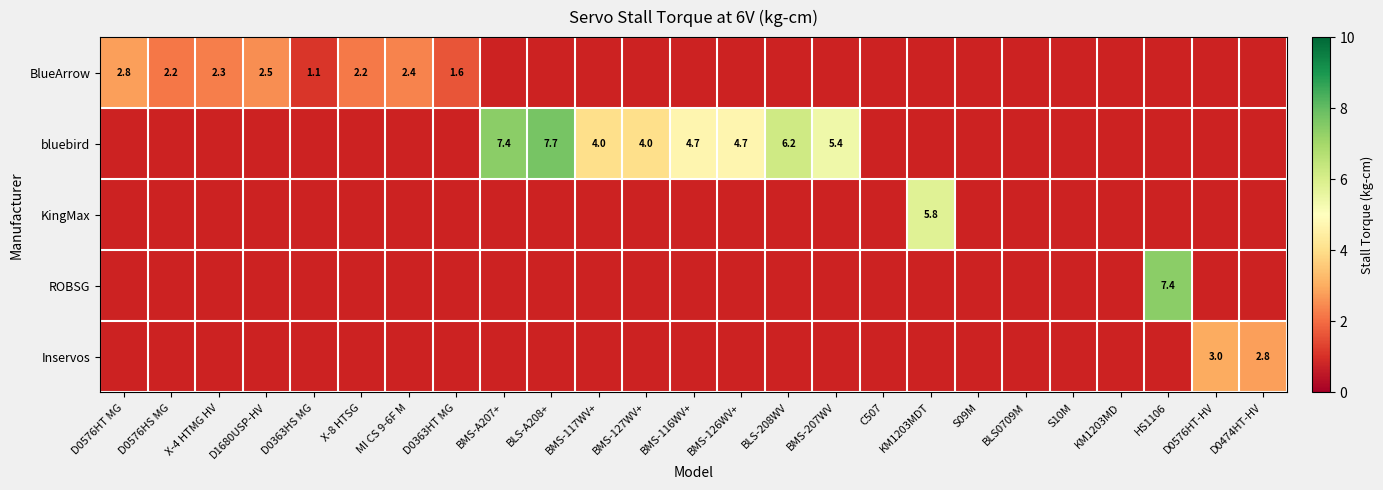

True or false: BlueArrow has a value of 4.5 at D0576HT MG.

False